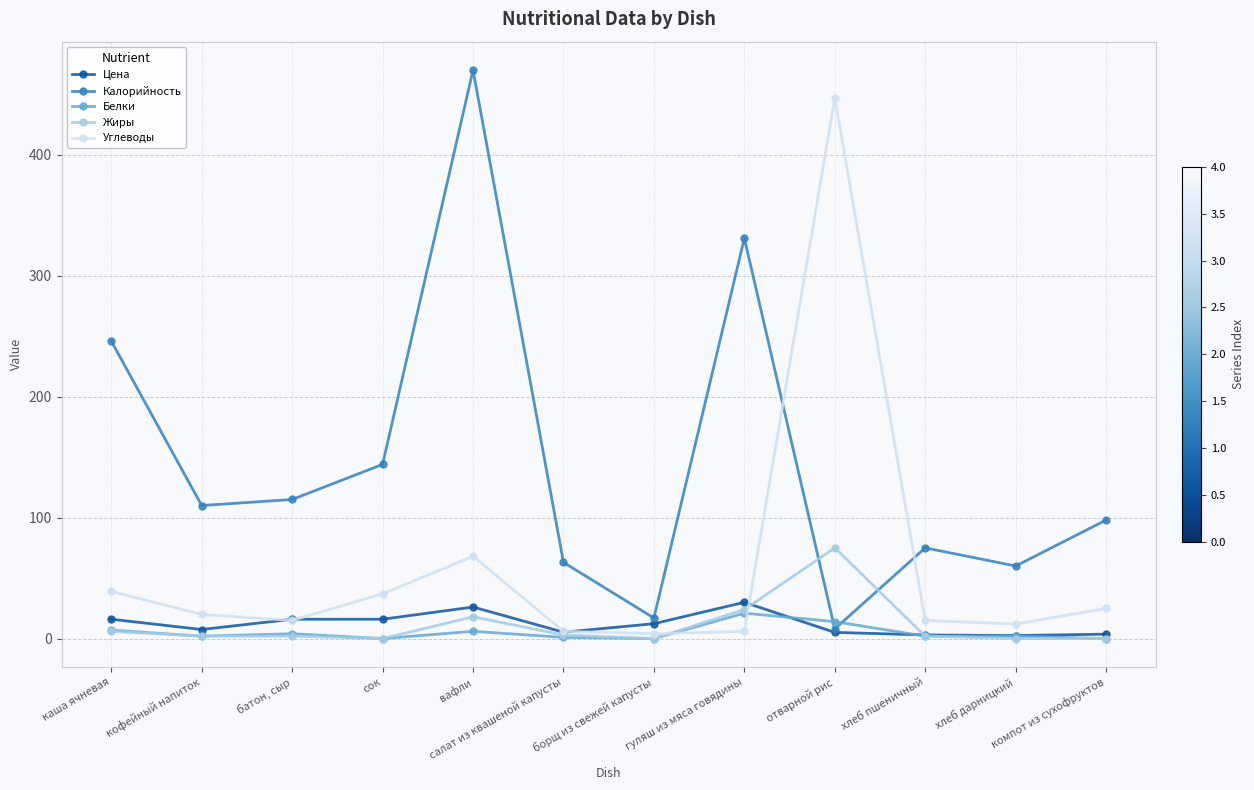

What is the label of the 9th point from the left?

отварной рис